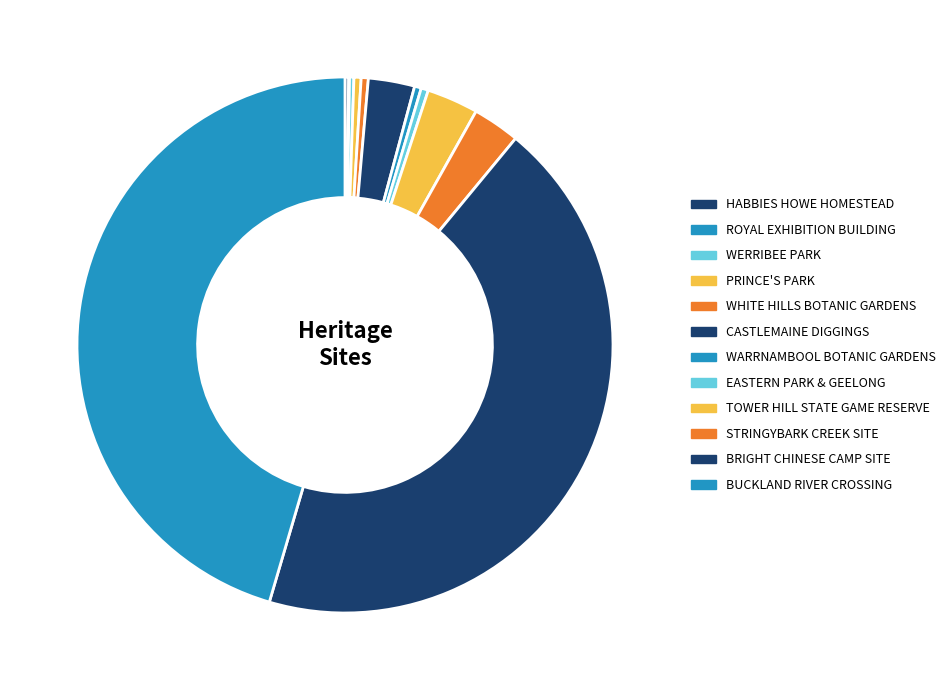

True or false: WARRNAMBOOL BOTANIC GARDENS accounts for 6% of the total.

False